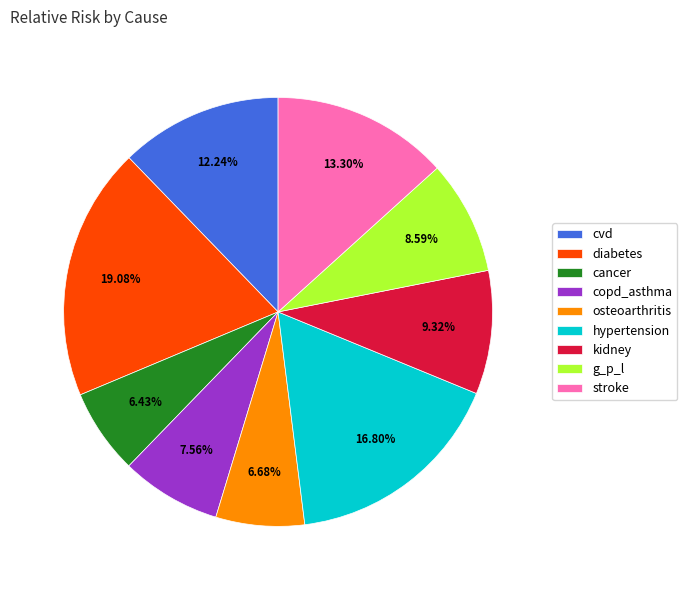

What is the largest slice in the pie chart?

diabetes